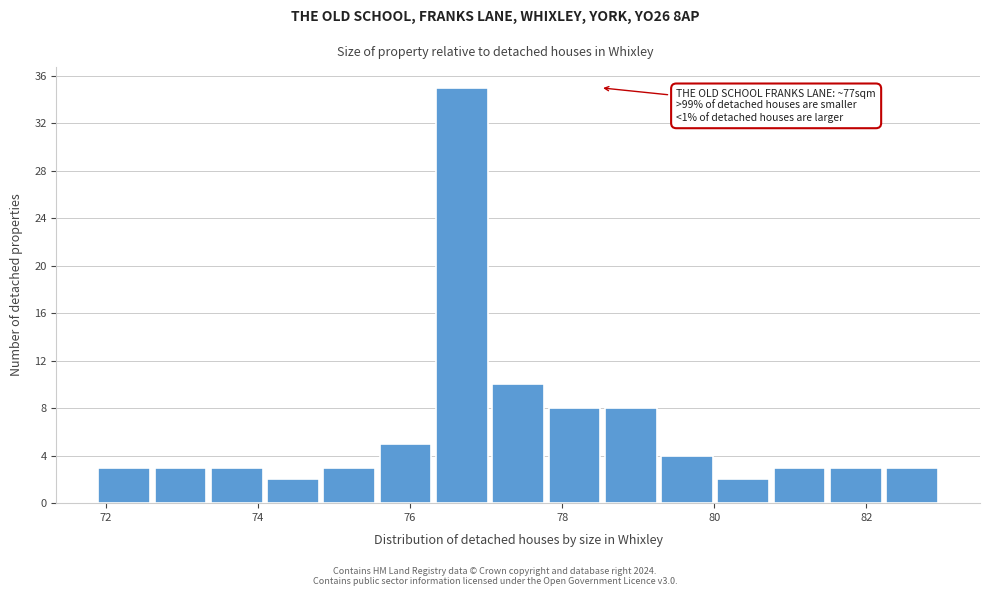

Read against the x-axis, roughly where is the centre of the tallest bar?

76.6